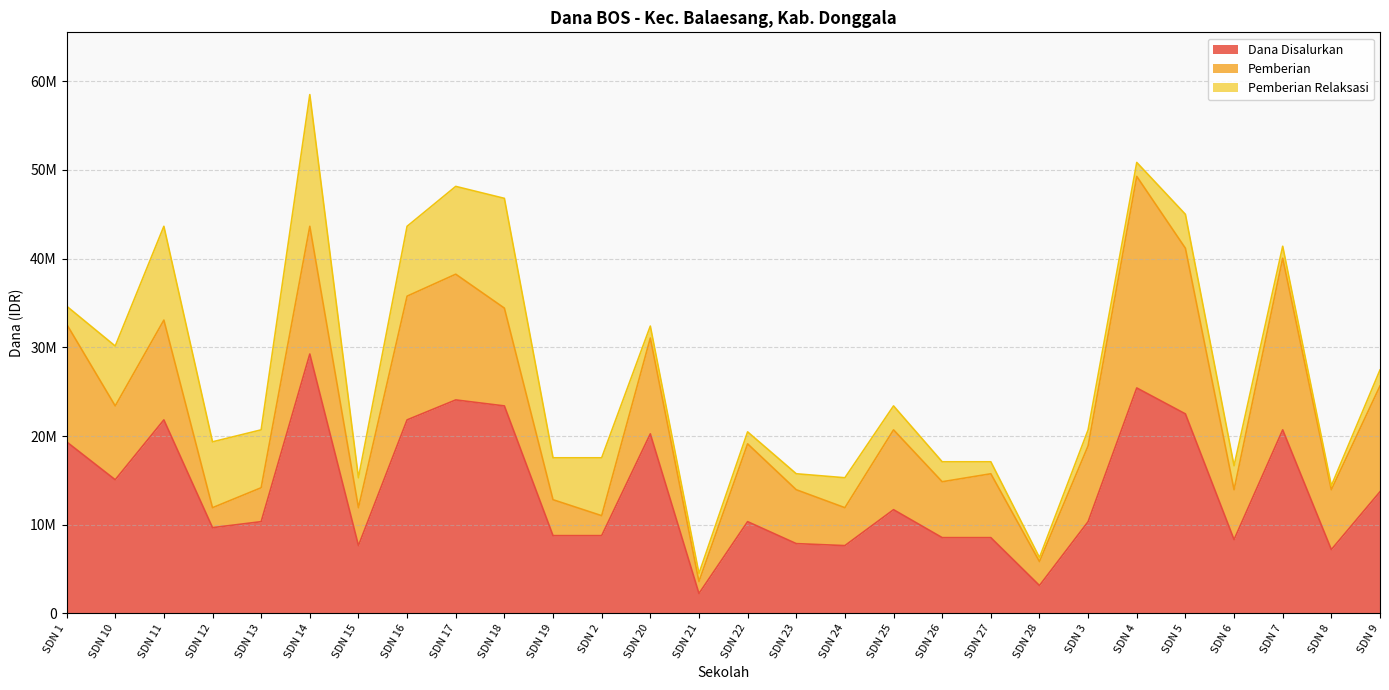

What is the total value across all series at SDN 24?

15300000